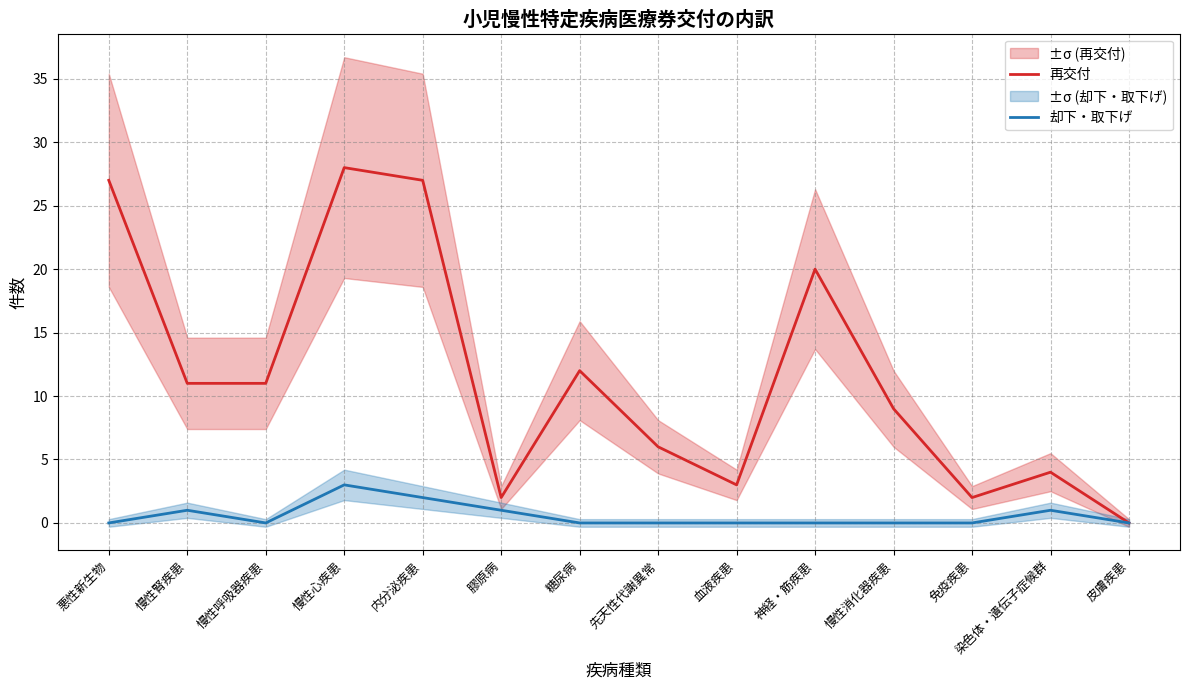

At which category is the sum across all series the highest?

慢性心疾患